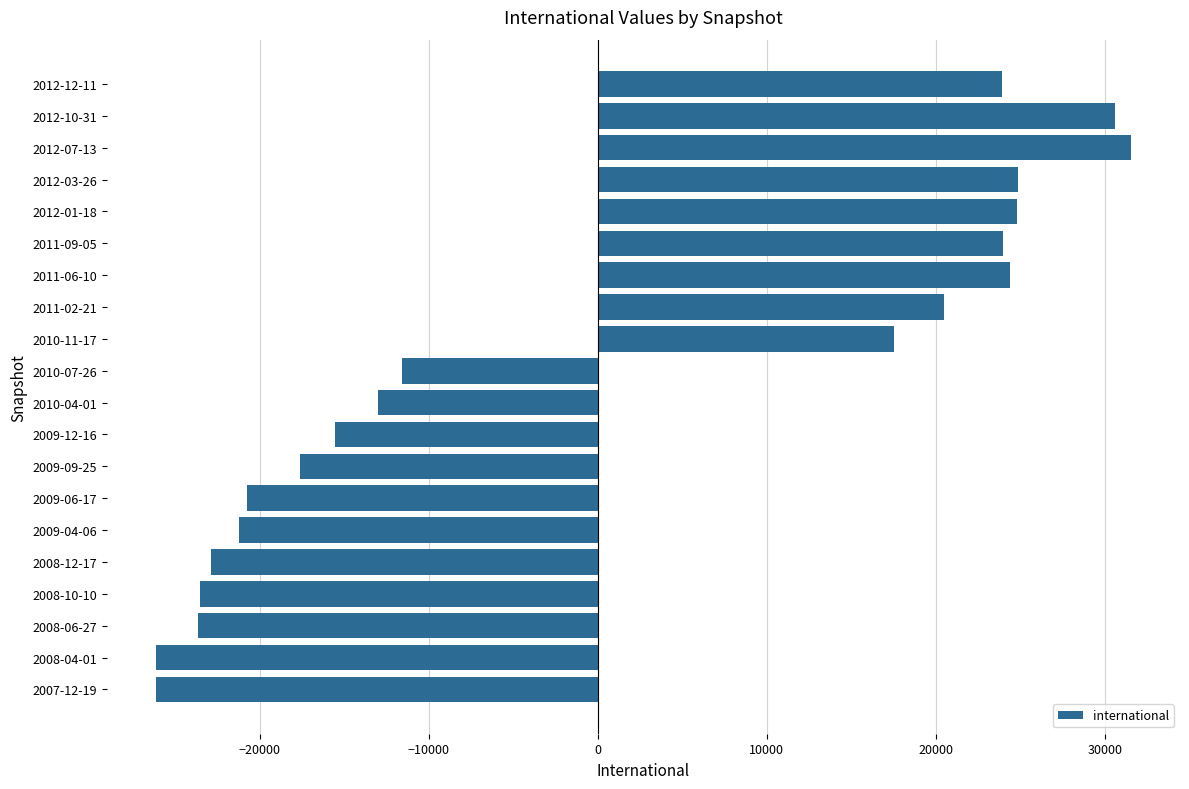

What is the greatest value displayed?

31541.2